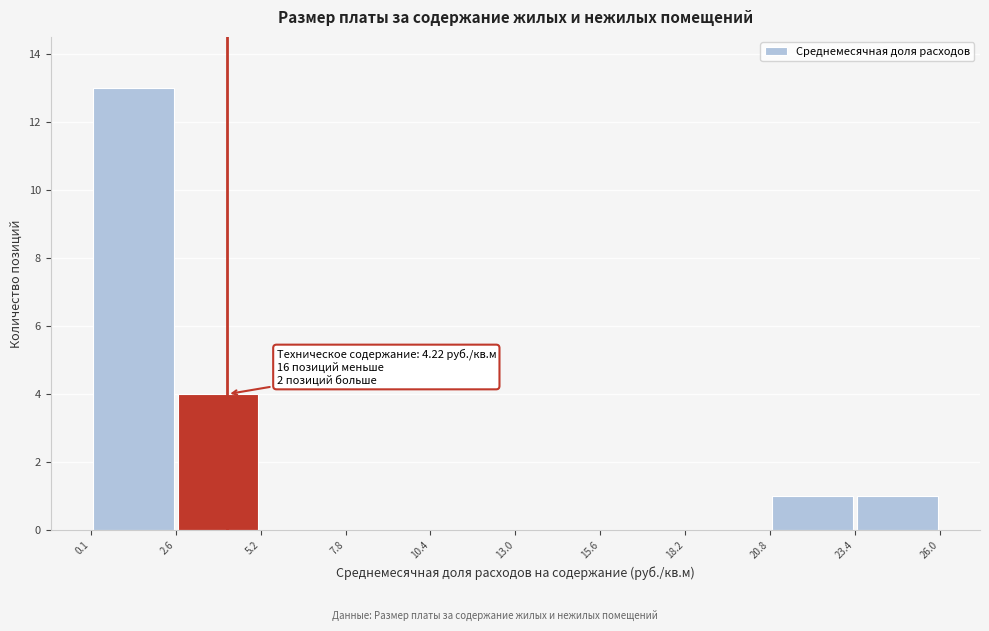

Over which range of the x-axis is the bar tallest?

0.1 to 2.6